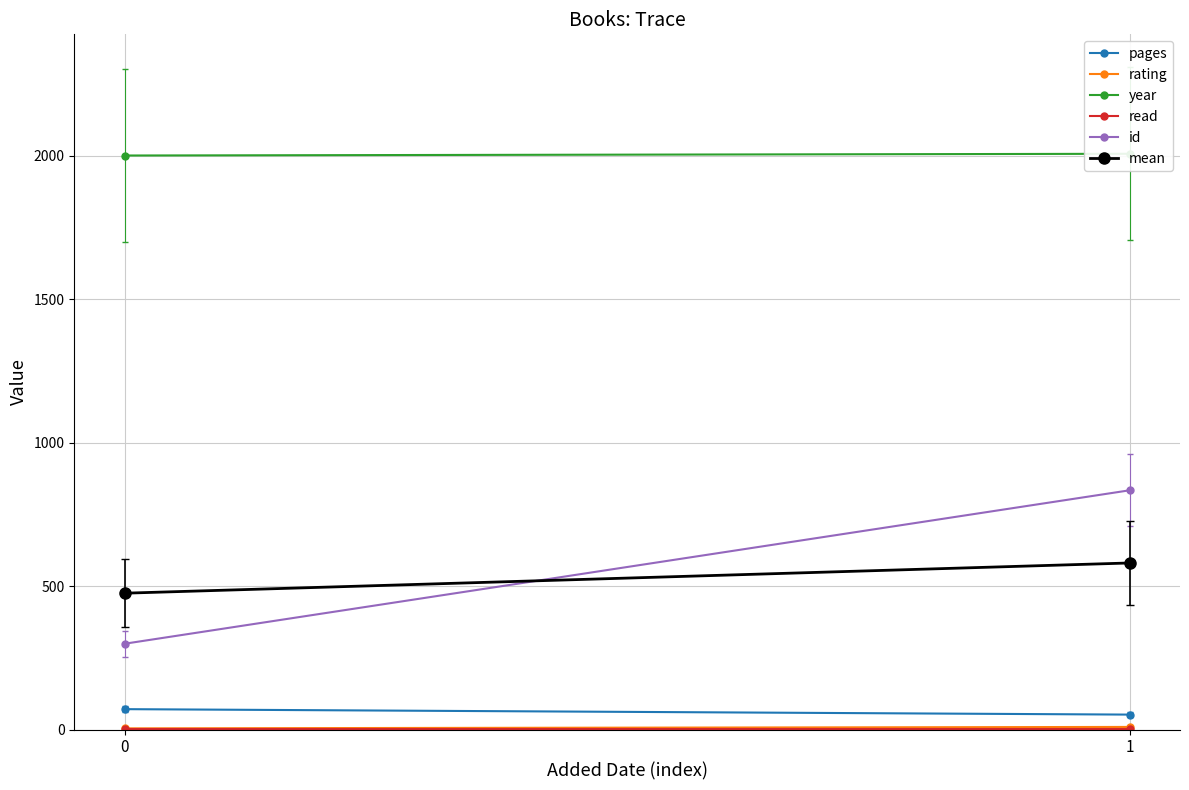

Reading left to right, list all the values displayed in this chart.

pages: 71.0	52.0
rating: 4.0	9.0
year: 2001.0	2007.0
read: 1.0	1.0
id: 299.0	834.0
mean: 475.2	580.6